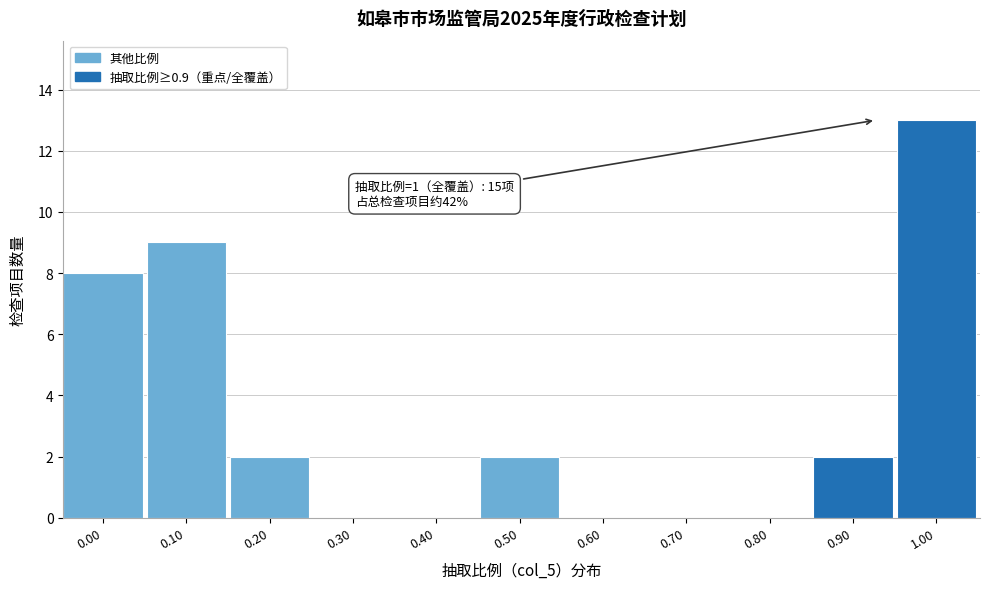

Reading left to right, transcribe all the data shown in this chart.

0.00=8	0.10=9	0.20=2	0.30=0	0.40=0	0.50=2	0.60=0	0.70=0	0.80=0	0.90=2	1.00=13